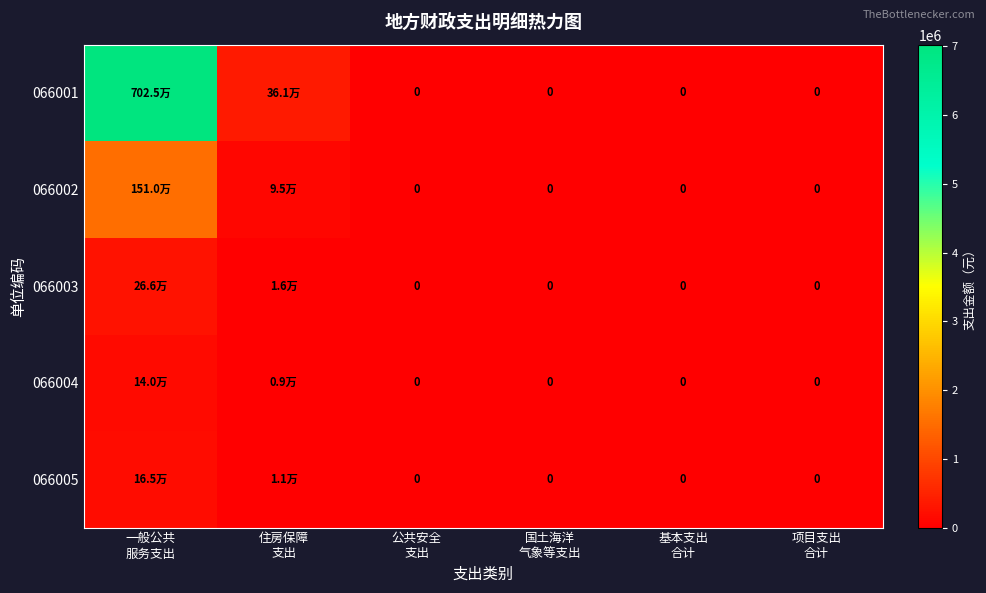

At how many categories does at least one series exceed 3269039?

1